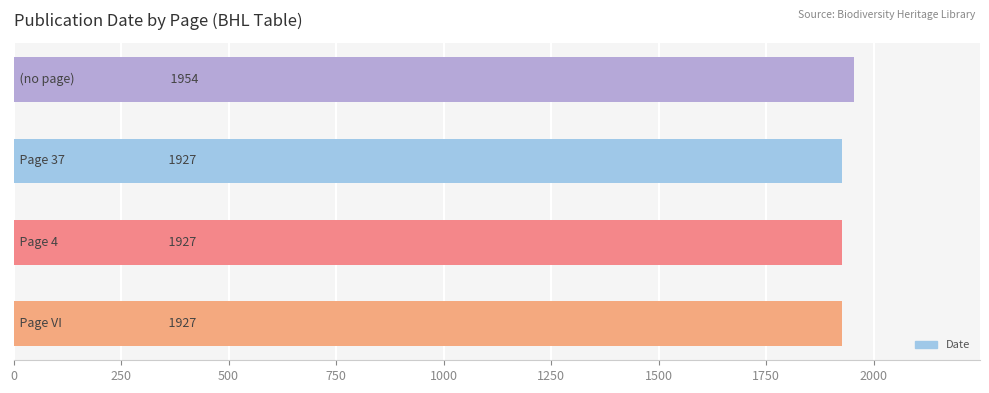

Does the chart contain stacked bars?

No